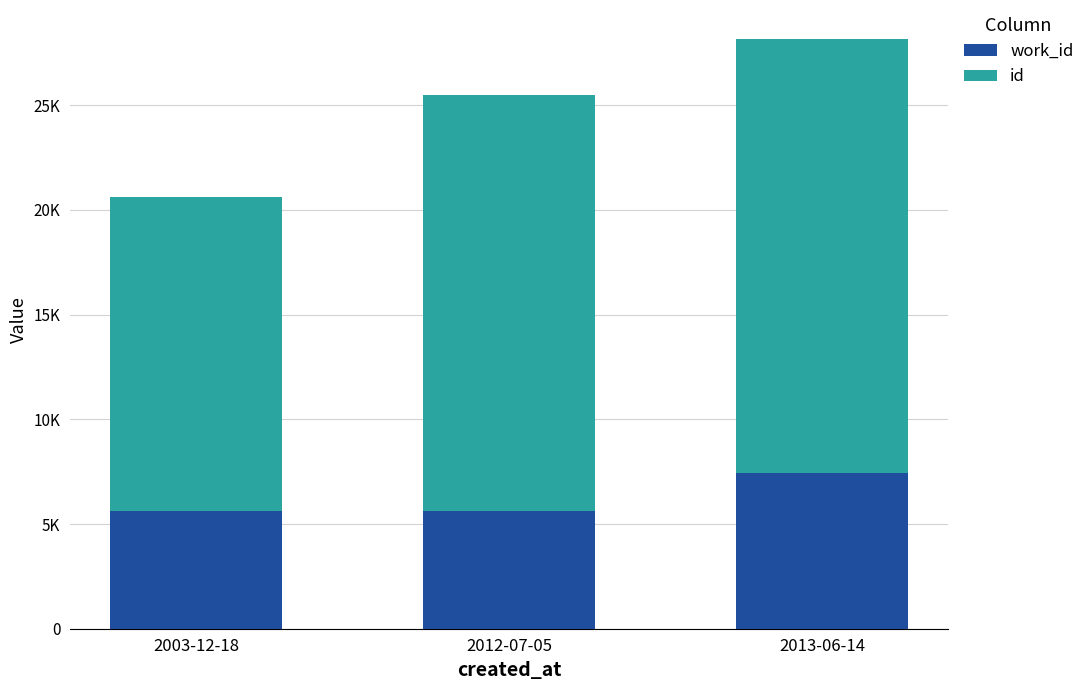

What is the average value of the work_id series?

6230